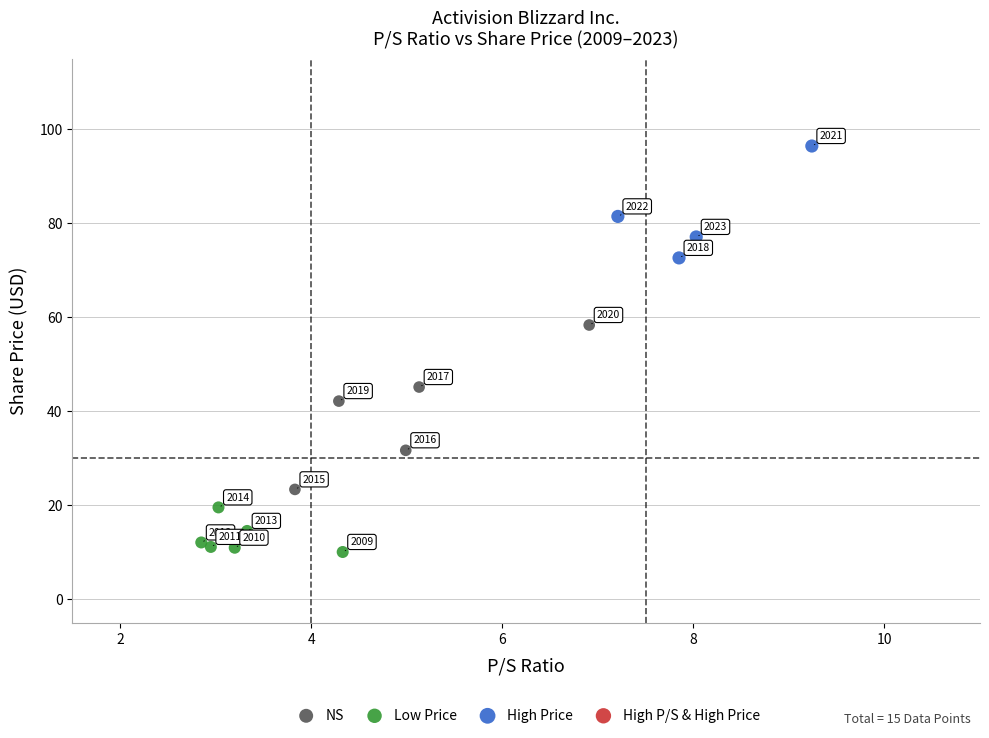

Which series reaches the maximum Y coordinate?

High Price